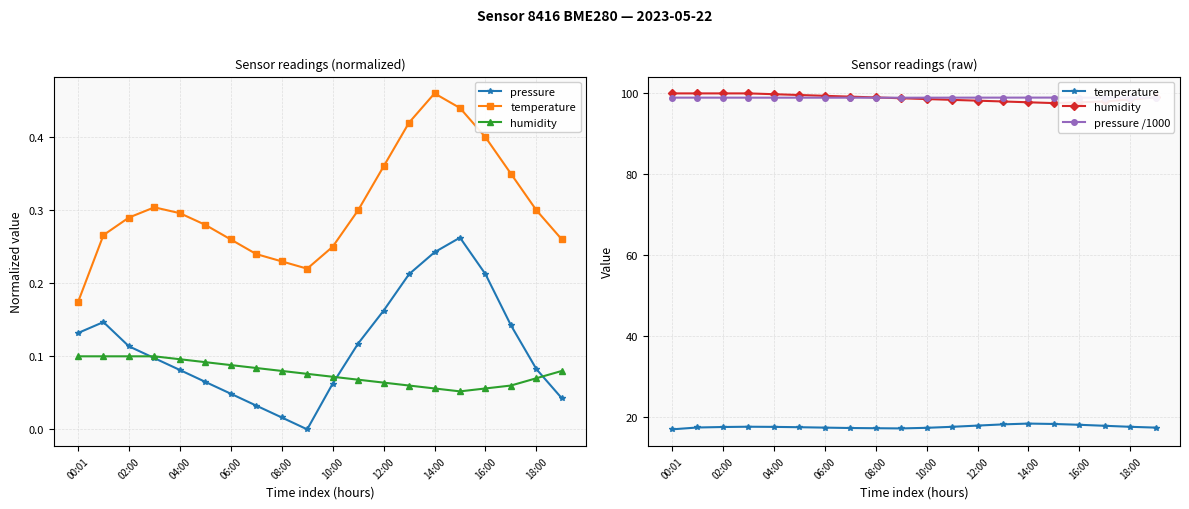

True or false: pressure has more than 0 points higher than both neighbors.

True